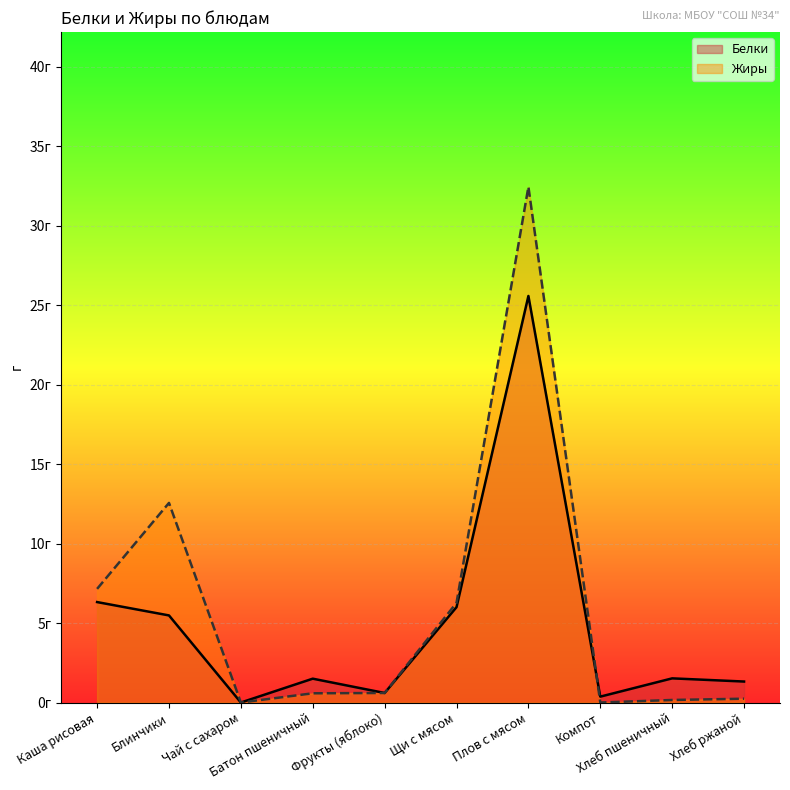

Which series has the largest total across all categories?

Жиры